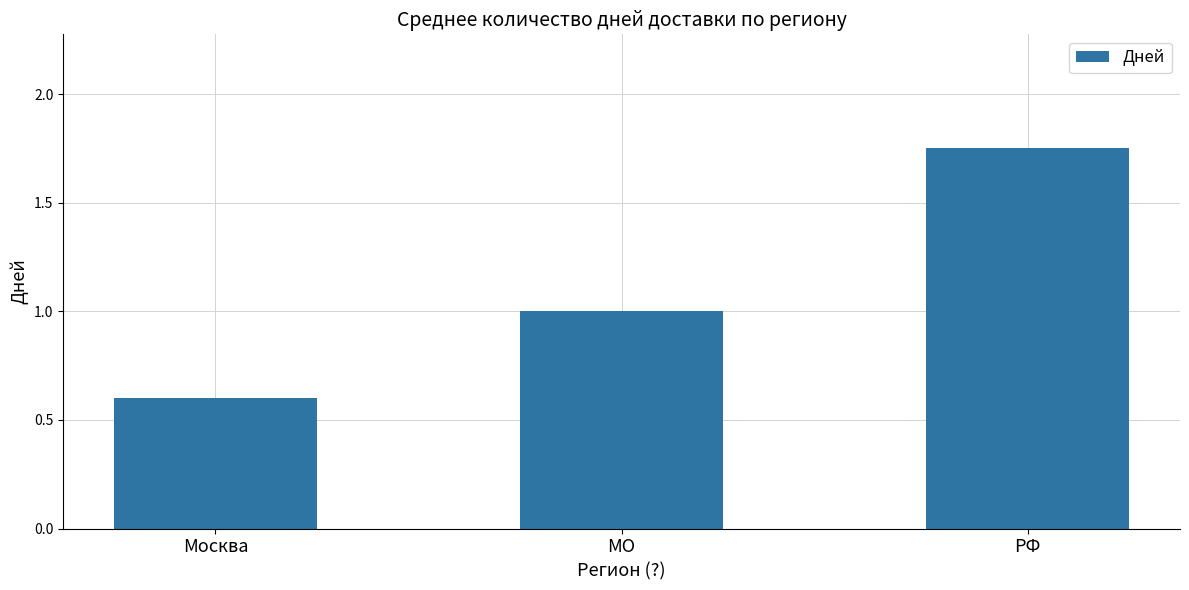

Which has a higher value, МO or Москва?

МO